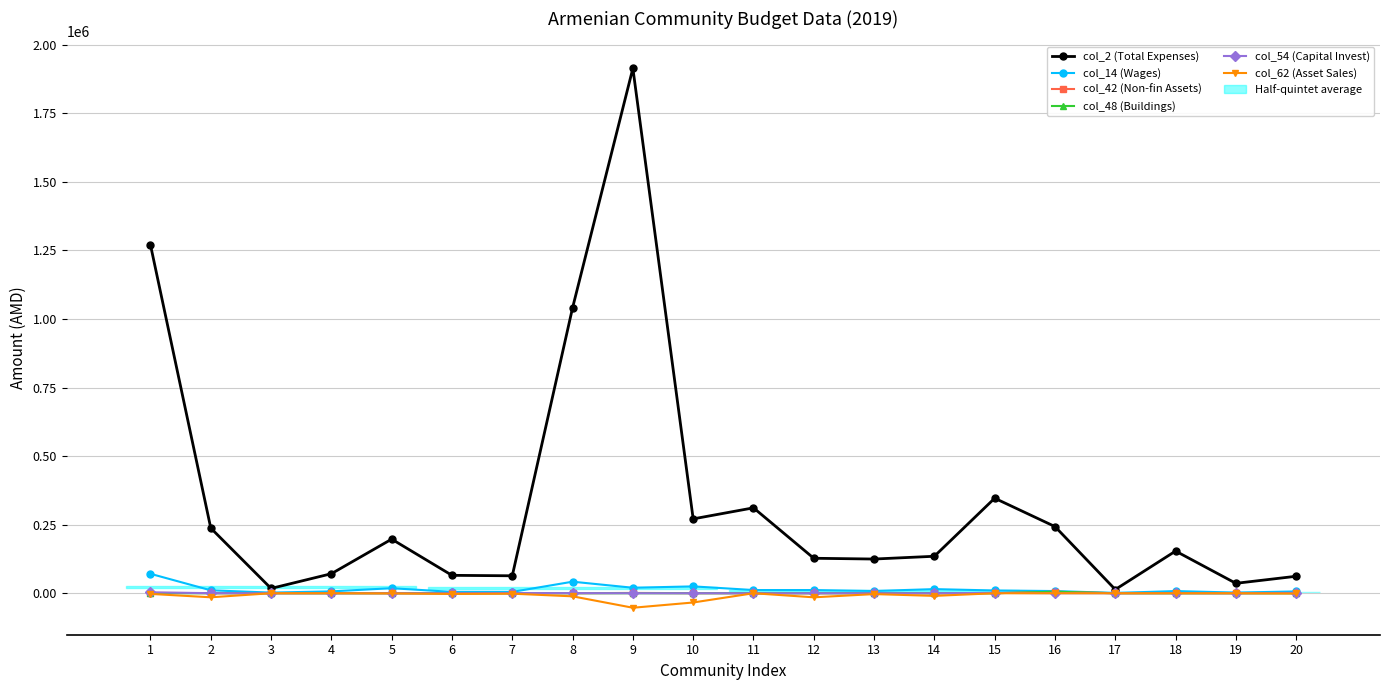

How many series are shown in this chart?

6